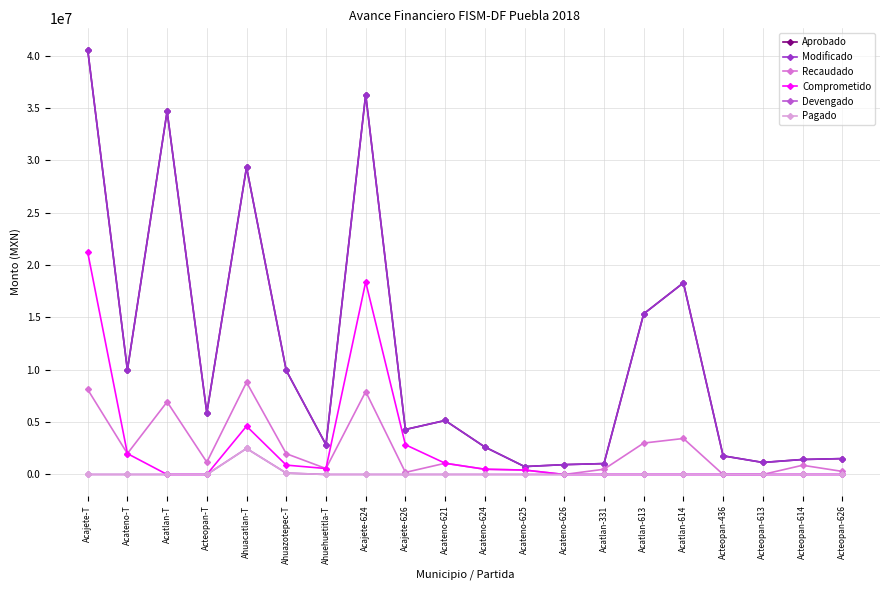

Is this an area chart (filled region under the line)?

No